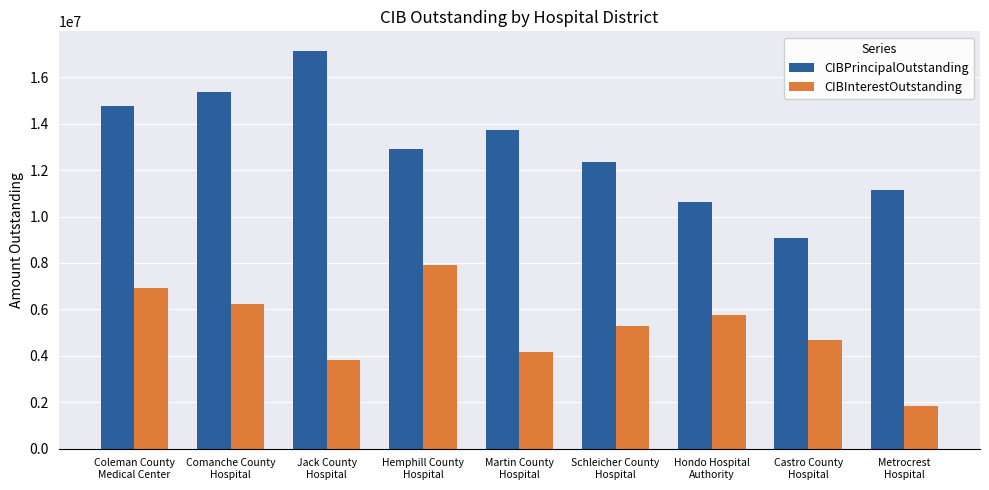

What is the difference between the highest and lowest values at Coleman County
Medical Center?

7846665.5